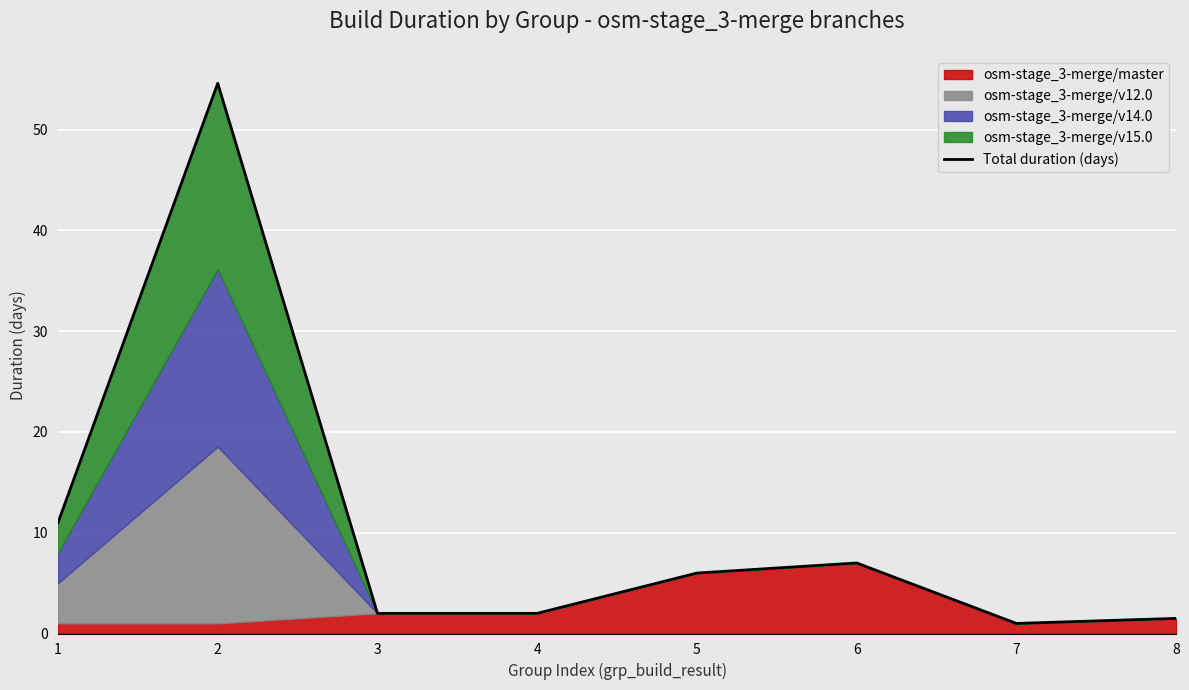

Reading right to left, list all the values displayed in this chart.

8=1.5	7=1.0	6=7.0	5=6.0	4=2.0	3=2.0	2=54.6	1=11.0